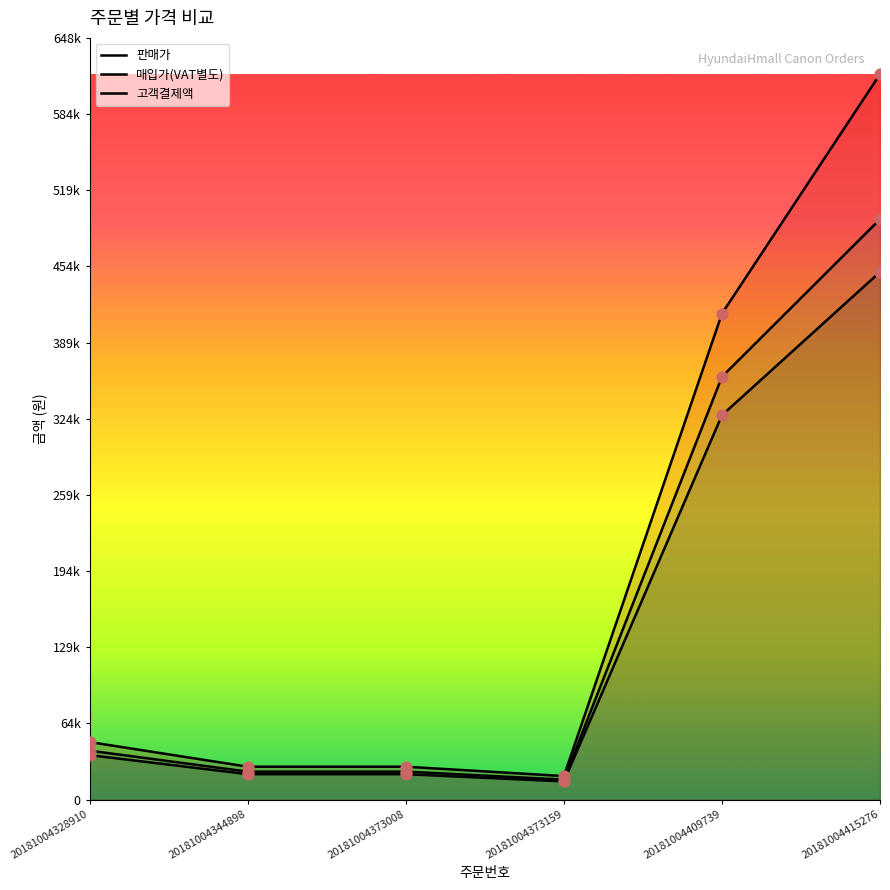

At how many categories does at least one series exceed 356554?

2